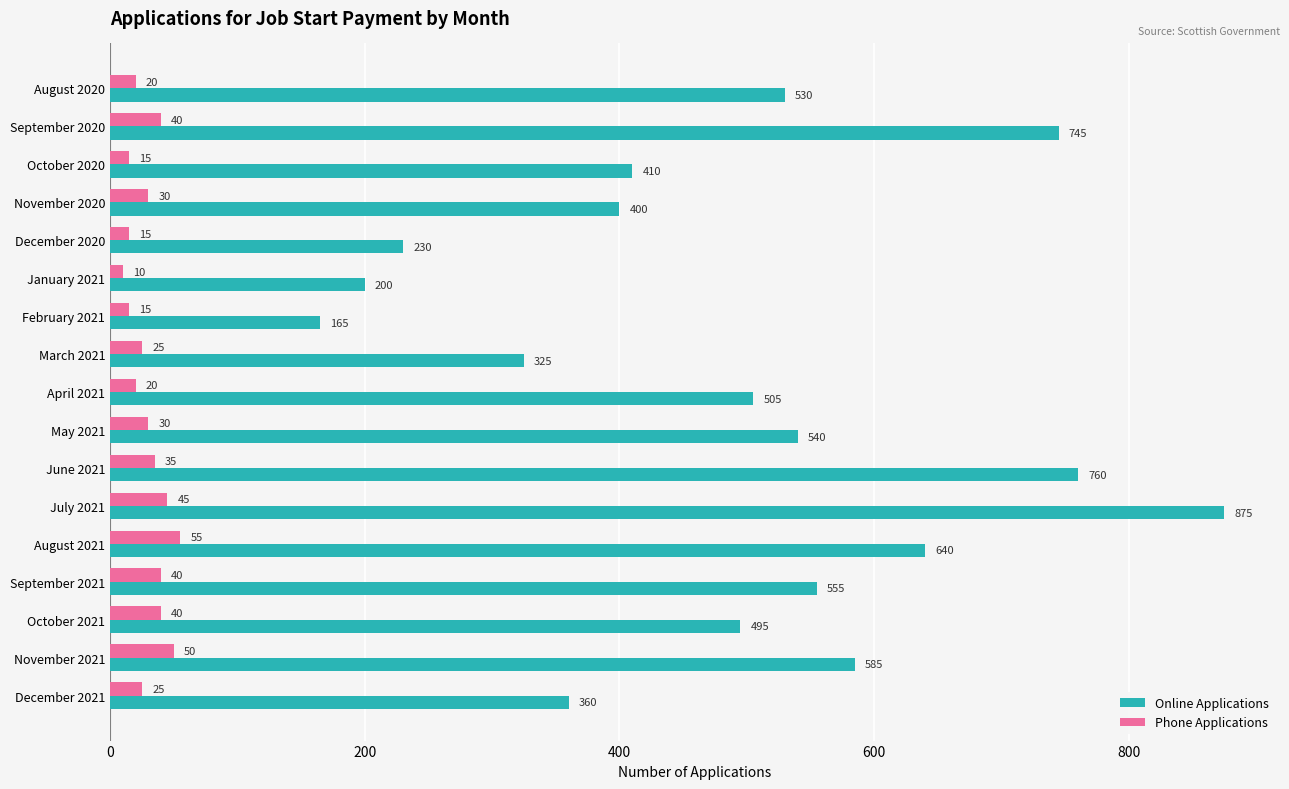

What value does the Phone Applications series have at August 2020, to the nearest 5?

20